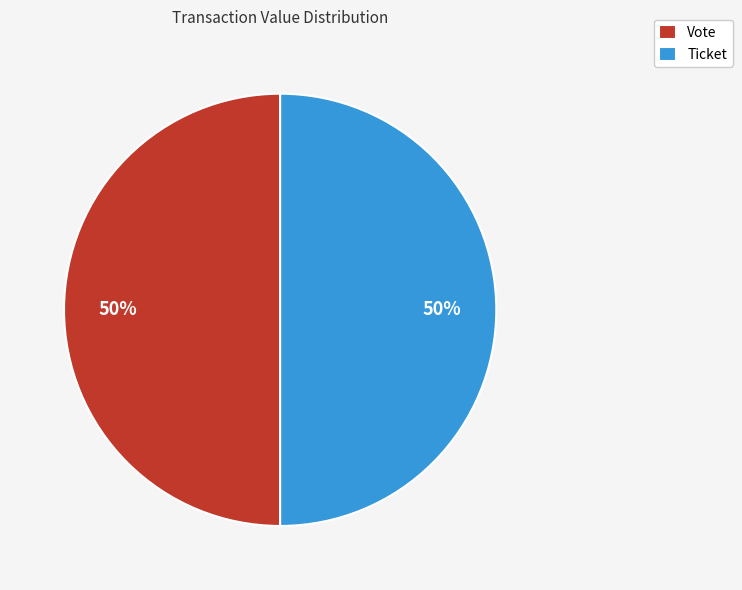

What percentage is the Ticket slice, to the nearest percent?

50%